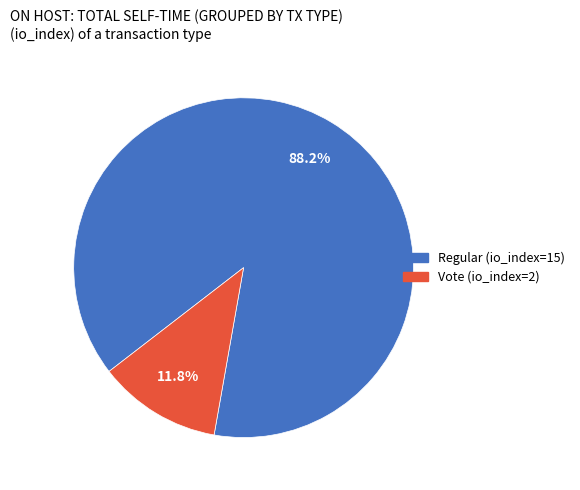

How many segments does this pie chart have?

2